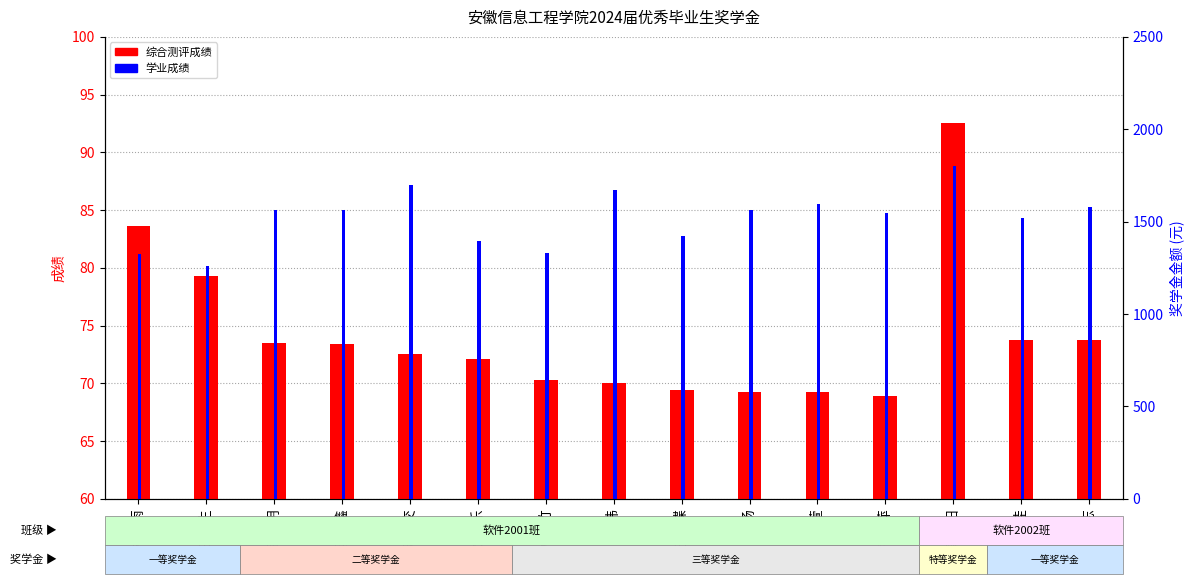

At 戴杨, list the series in order from largest to smallest.

学业成绩, 综合测评成绩